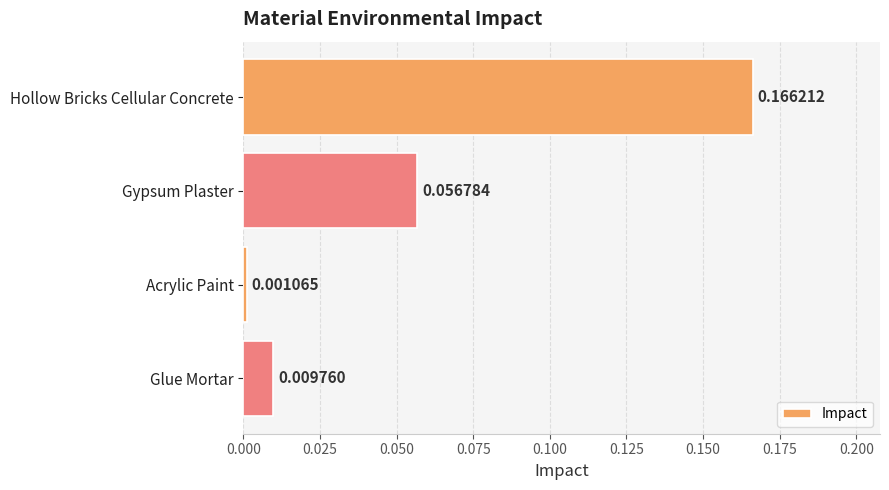

Which category has the lowest value across all series?

Acrylic Paint